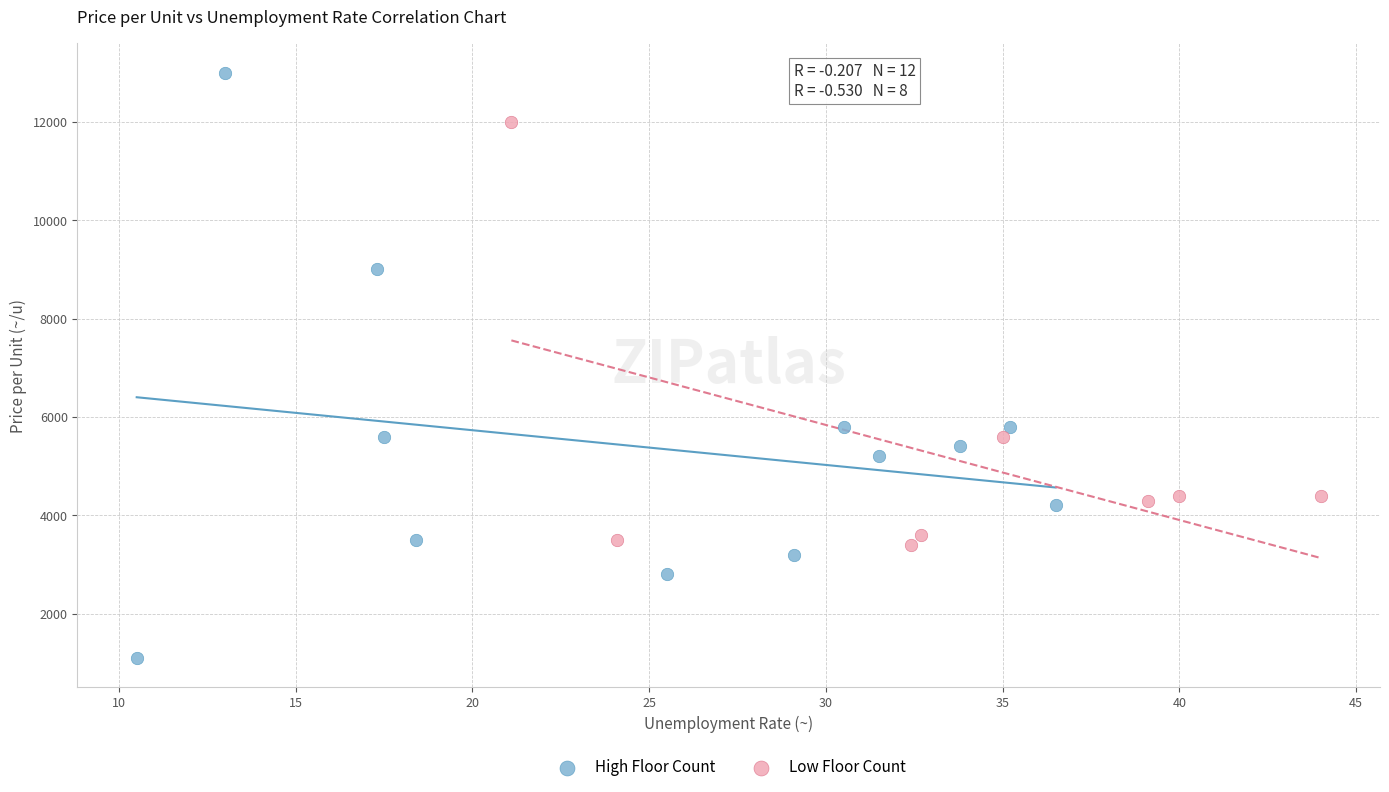

Which series has the largest Y range (max minus min)?

High Floor Count